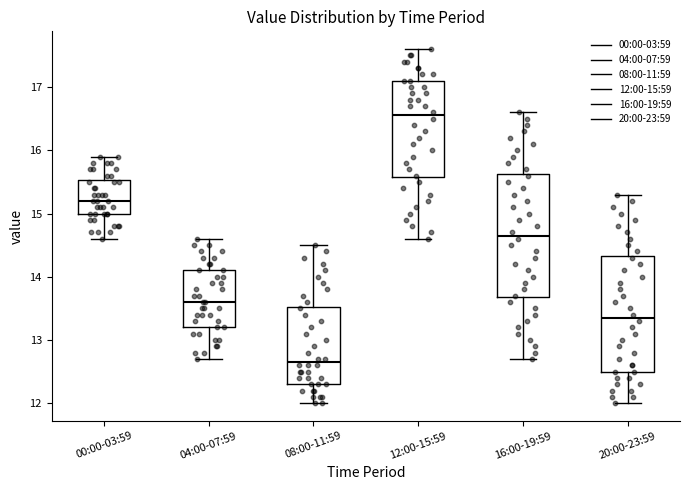

Which box is the tallest, from its lower edge to its upper edge?

16:00-19:59